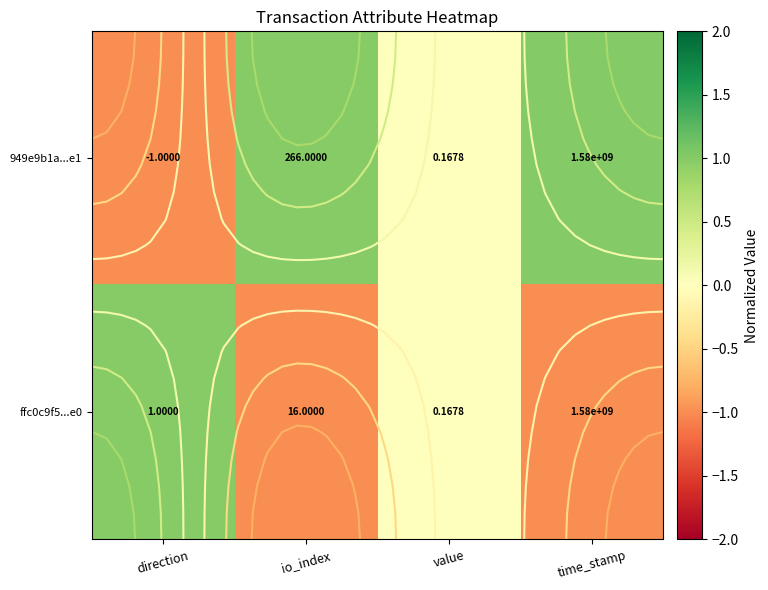

At which label does ffc0c9f5...e0 reach its peak?

direction